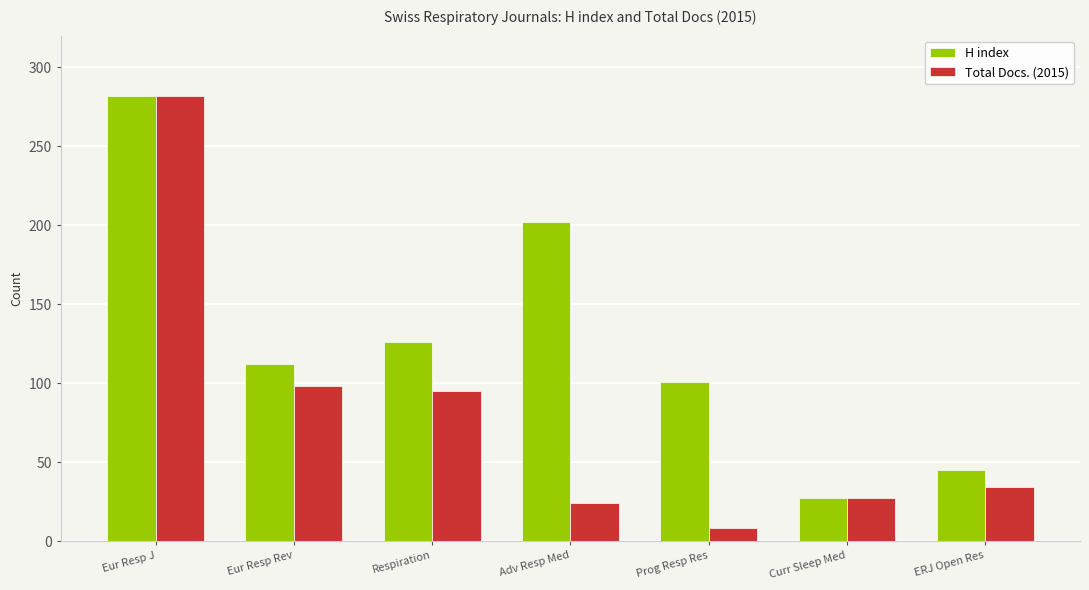

Reading left to right, extract all data points from this chart.

H index: 282	112	126	202	101	27	45
Total Docs. (2015): 282	98	95	24	8	27	34